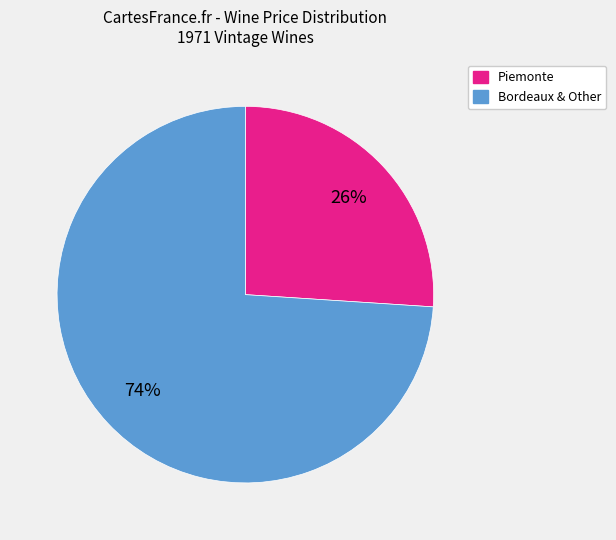

To the nearest percent, what is the difference between the largest and smallest slice percentages?

48%